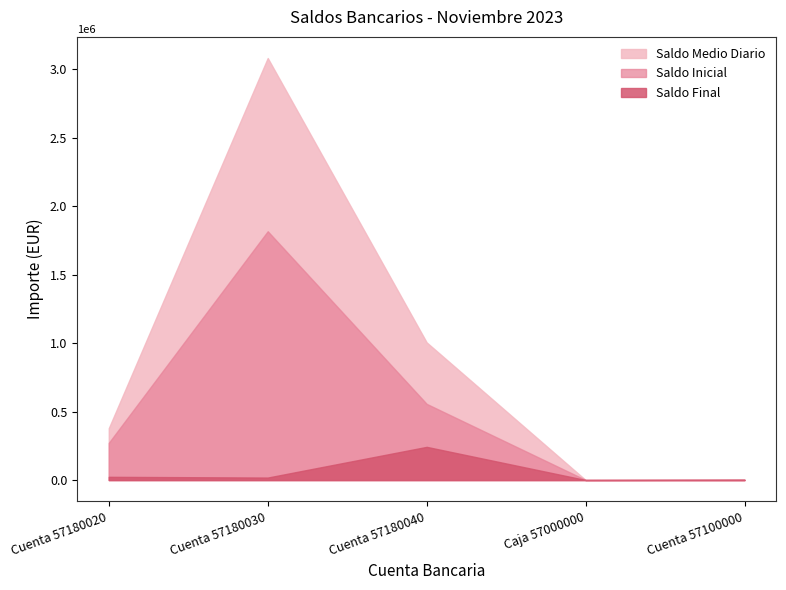

What is the label of the 3rd point from the right?

Cuenta 57180040